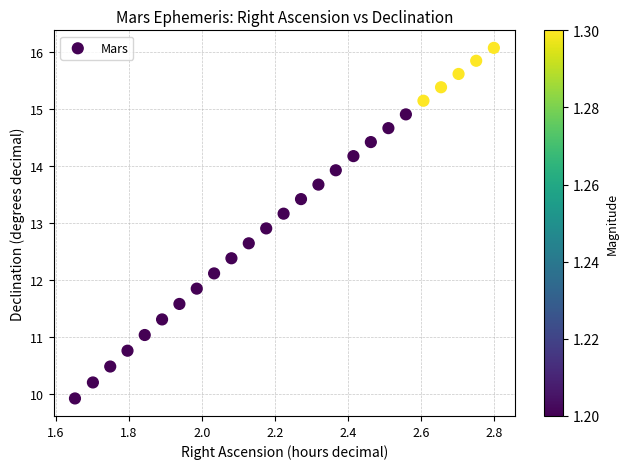

What is the range of X values (max minus min)?

1.1